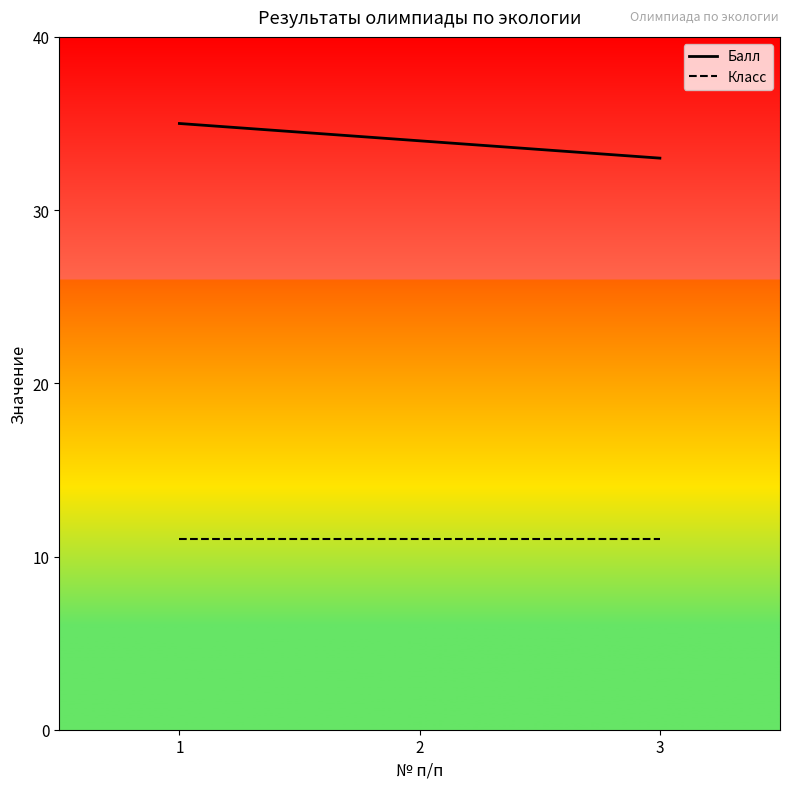

Reading right to left, list all the values displayed in this chart.

Балл: 33	34	35
Класс: 11	11	11